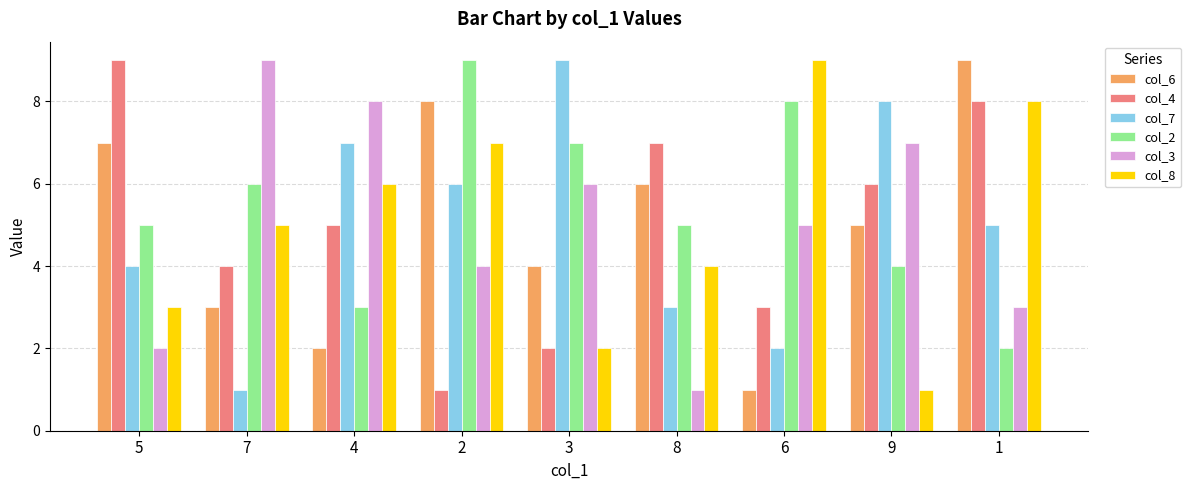

Reading right to left, transcribe all the data shown in this chart.

col_6: 9	5	1	6	4	8	2	3	7
col_4: 8	6	3	7	2	1	5	4	9
col_7: 5	8	2	3	9	6	7	1	4
col_2: 2	4	8	5	7	9	3	6	5
col_3: 3	7	5	1	6	4	8	9	2
col_8: 8	1	9	4	2	7	6	5	3